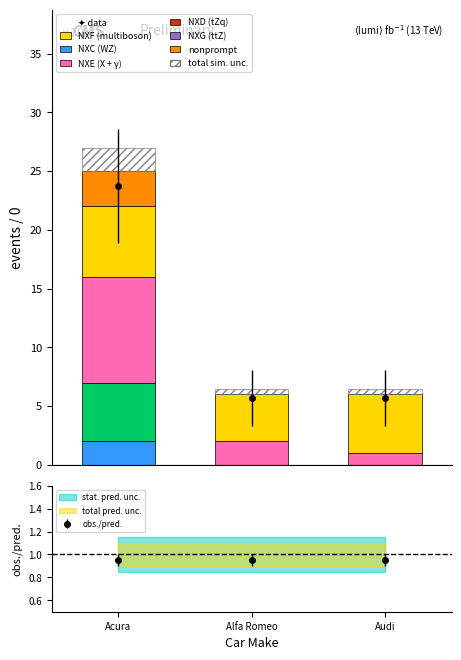

At which category is the sum across all series the highest?

Acura